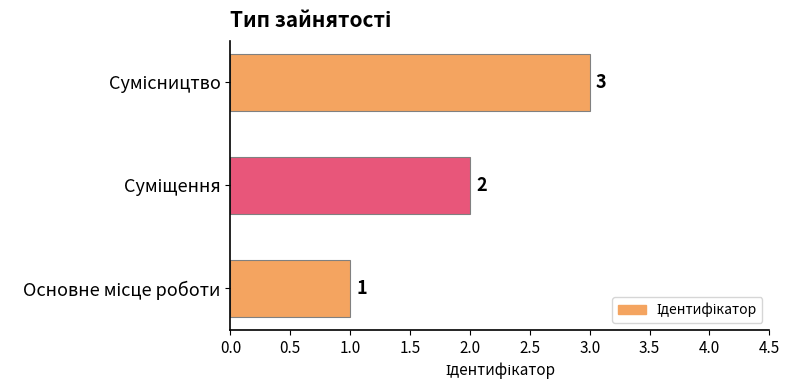

Count the values in the range 1 to 3.

3